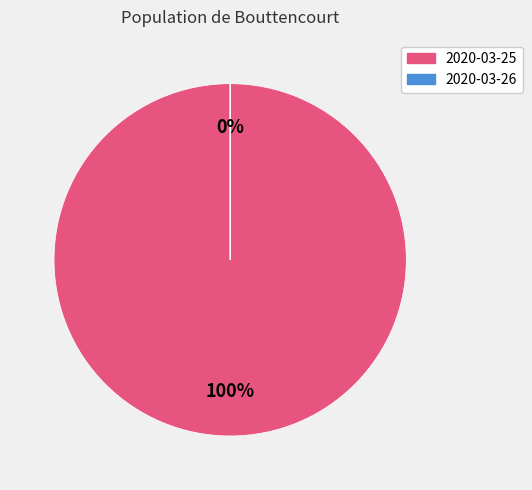

What is the majority slice?

2020-03-25